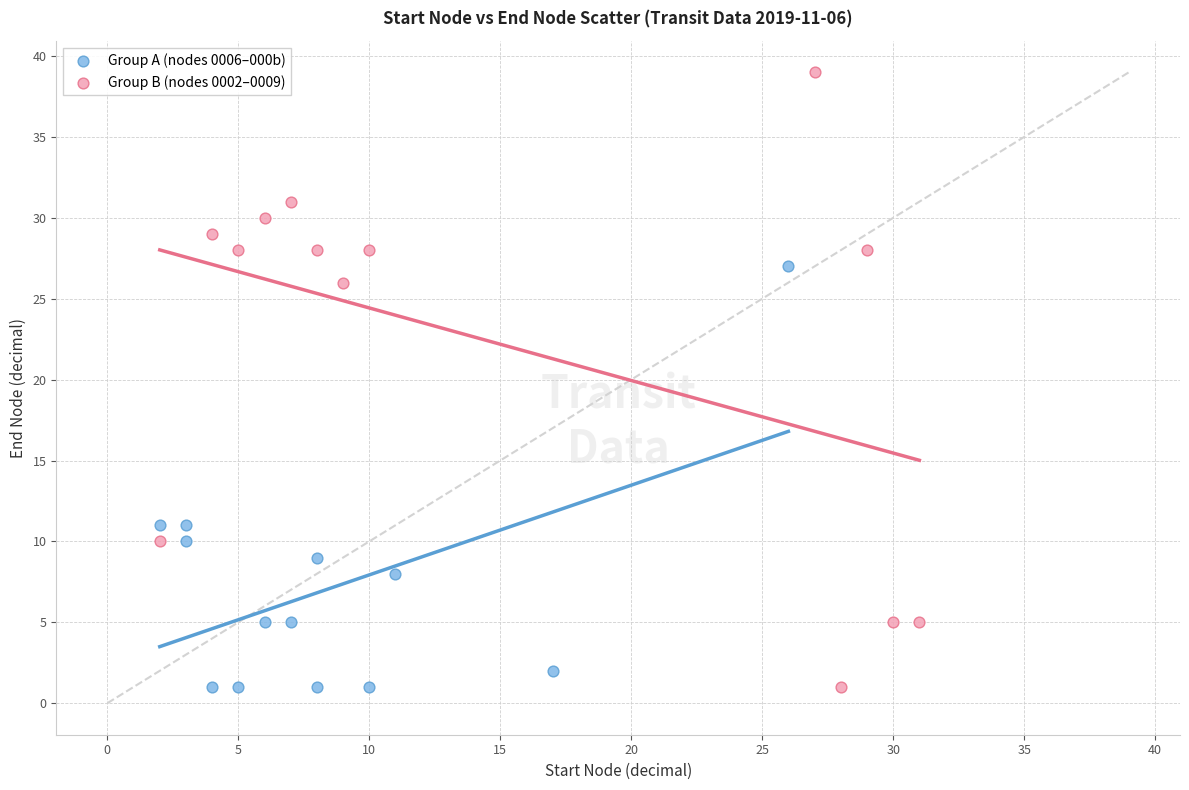

Which series has the largest Y range (max minus min)?

Group B (nodes 0002–0009)